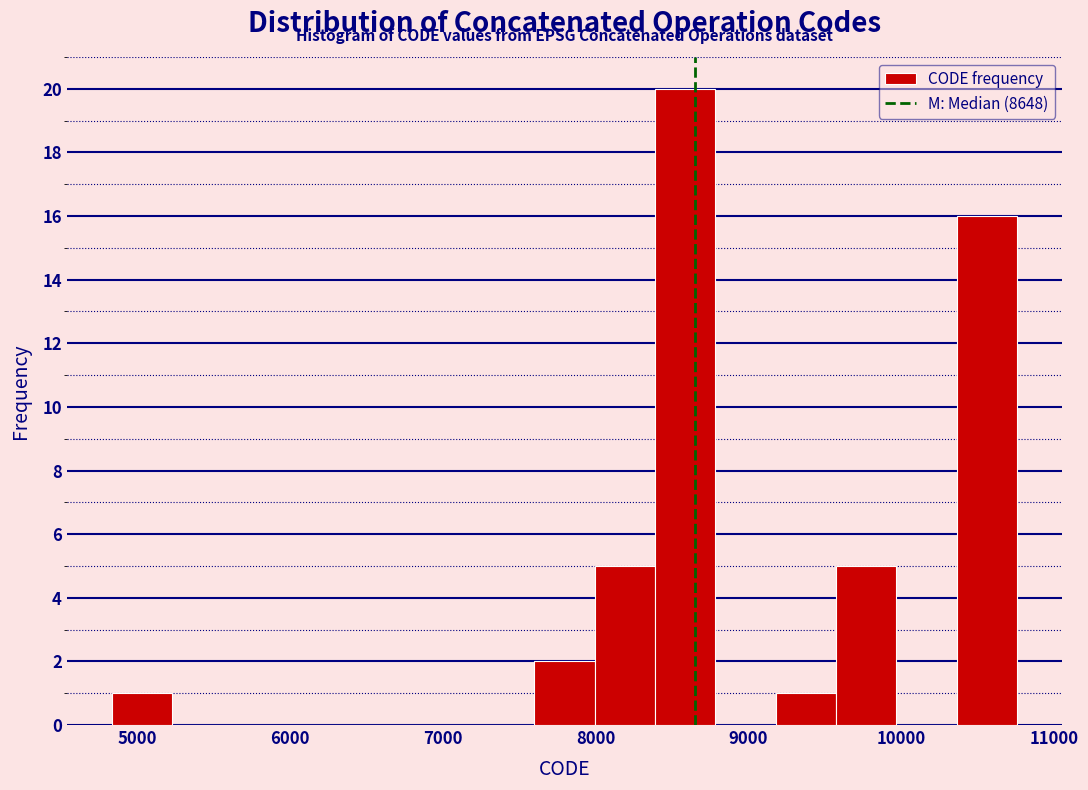

Around what value on the x-axis is the tallest bar? Give the approximate position of its centre, as read against the axis.

8600